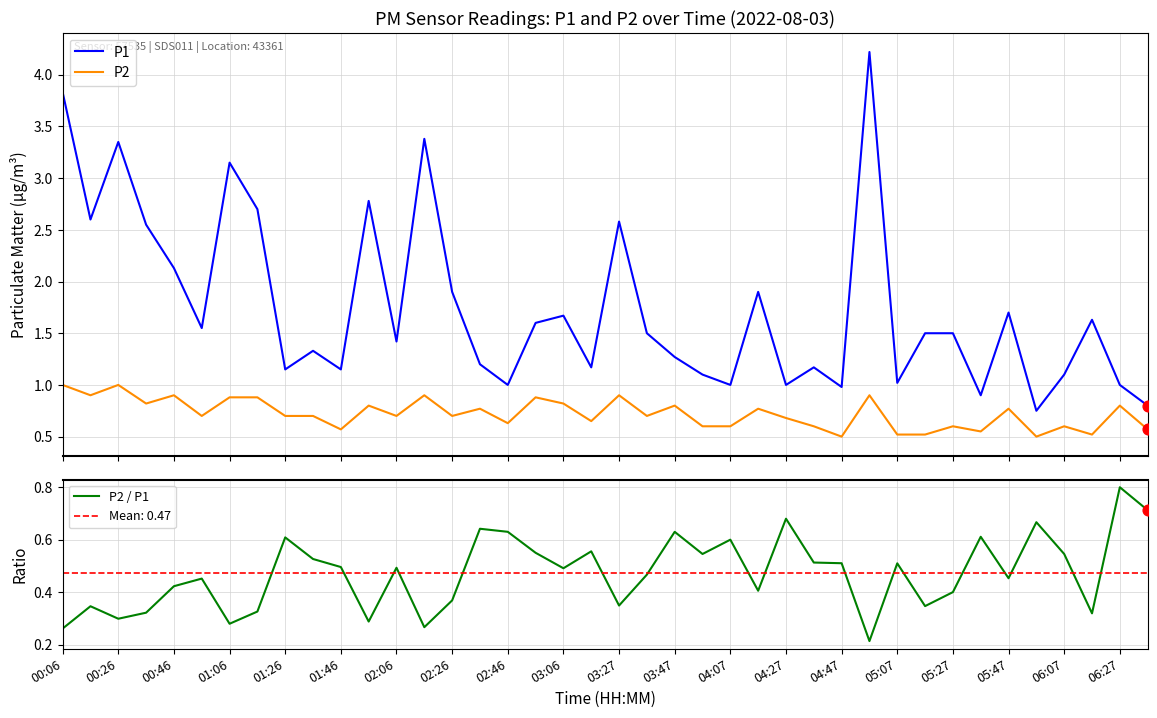

What are all the series names shown in the legend?

P1, P2, P2 / P1